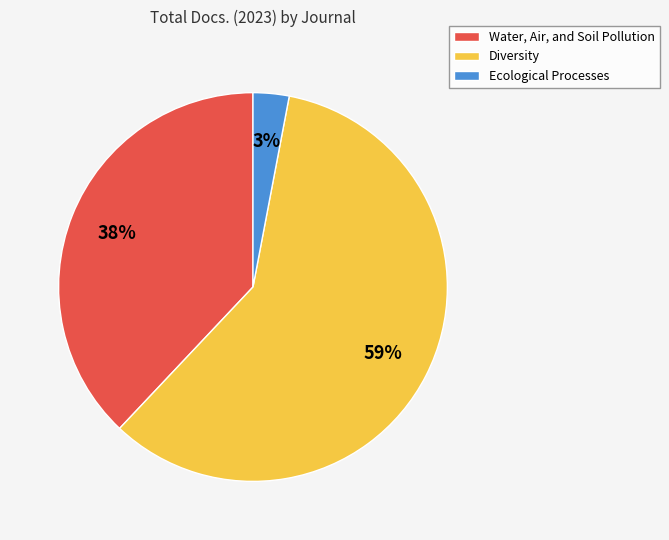

Is it true that Diversity is 59% of the pie?

True